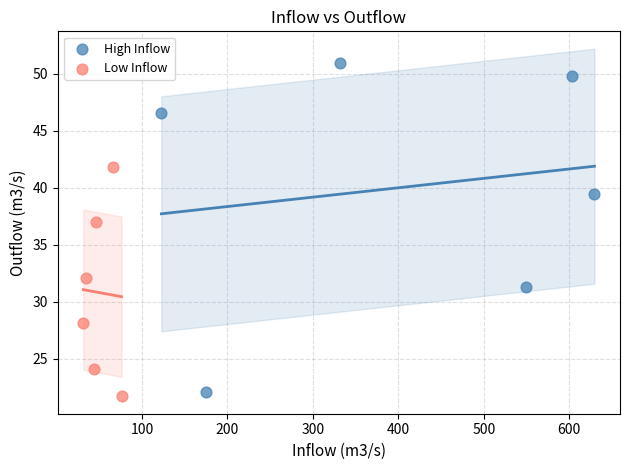

Which series reaches the maximum Y coordinate?

High Inflow